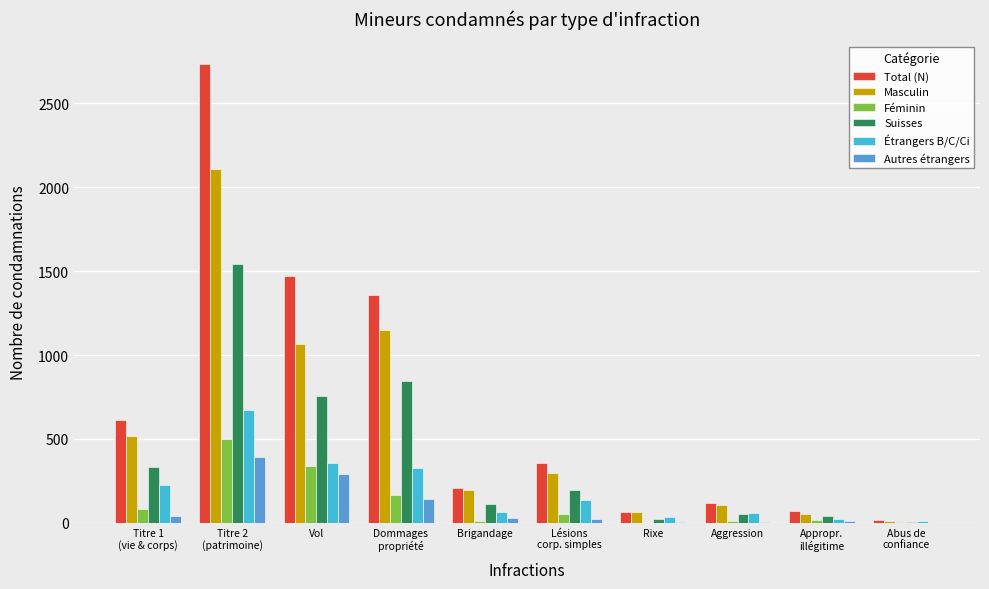

What is the sum of the Autres étrangers values at Vol and Titre 2
(patrimoine)?

682